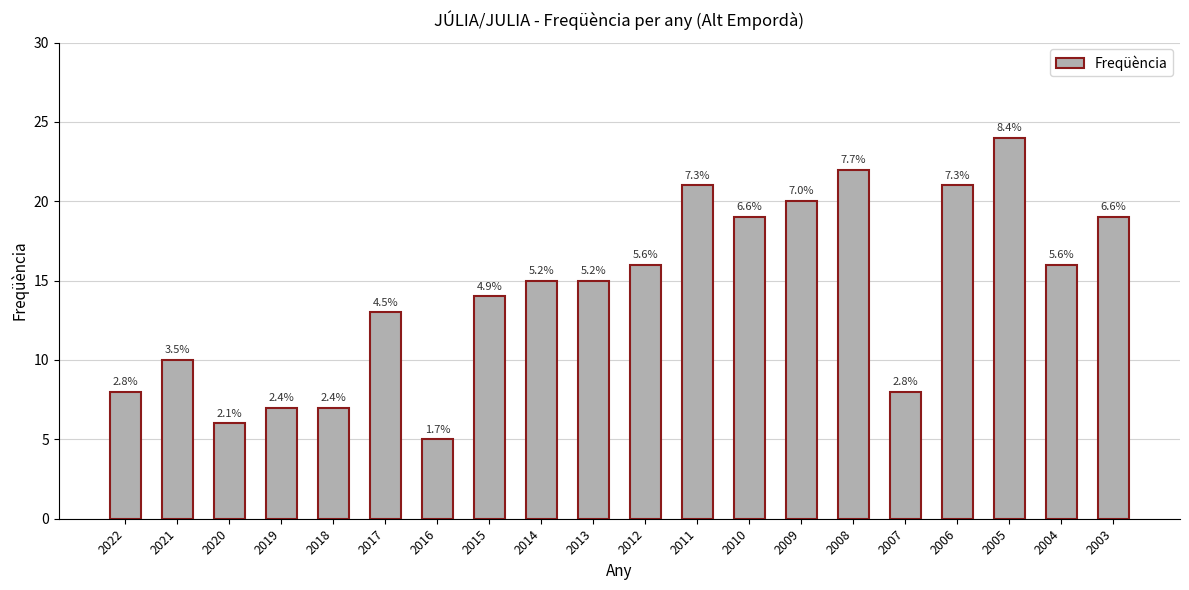

Does the chart contain any negative values?

No